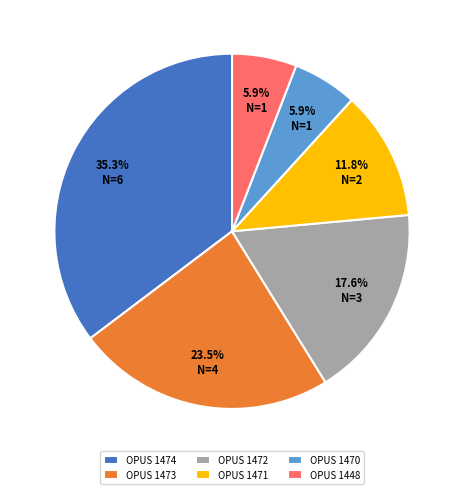

Is there any slice that represents more than half of the pie?

No